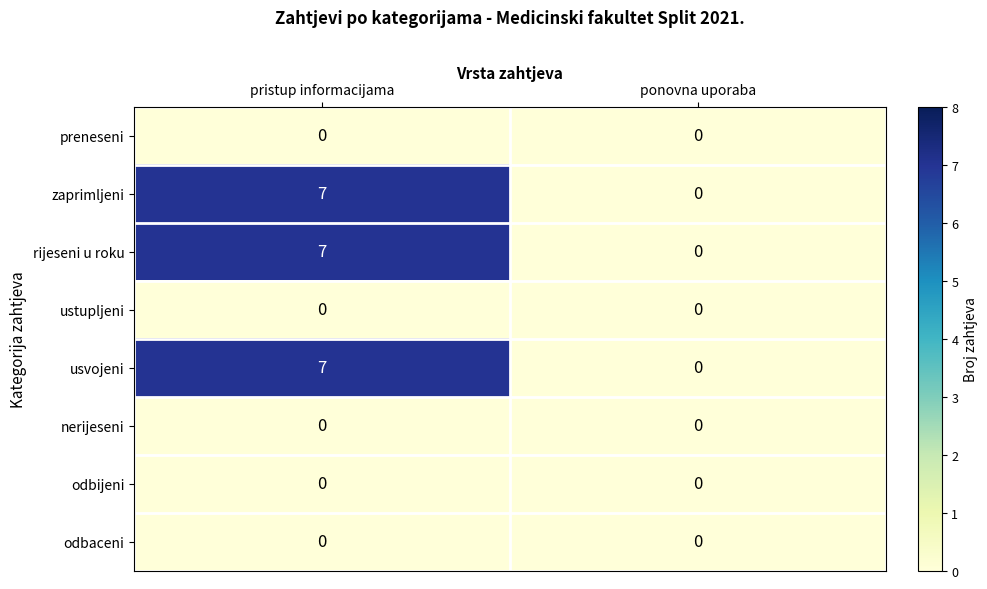

Reading left to right, what are all the values shown in this chart?

preneseni: 0	0
zaprimljeni: 7	0
rijeseni u roku: 7	0
ustupljeni: 0	0
usvojeni: 7	0
nerijeseni: 0	0
odbijeni: 0	0
odbaceni: 0	0